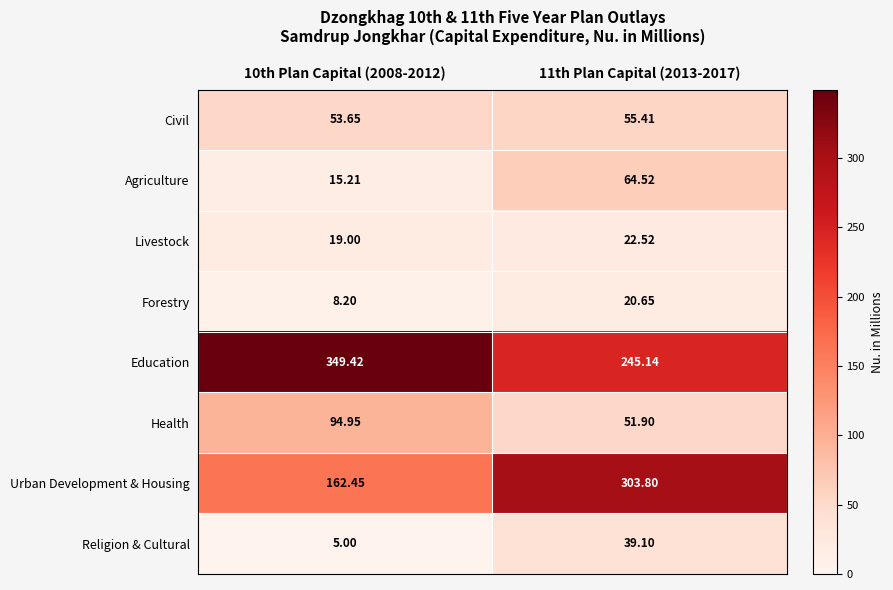

Which series has the widest spread of values?

Urban Development & Housing